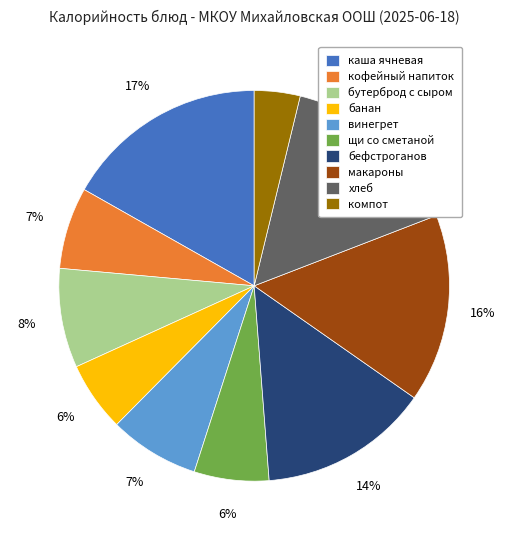

Is винегрет the majority of the pie?

No